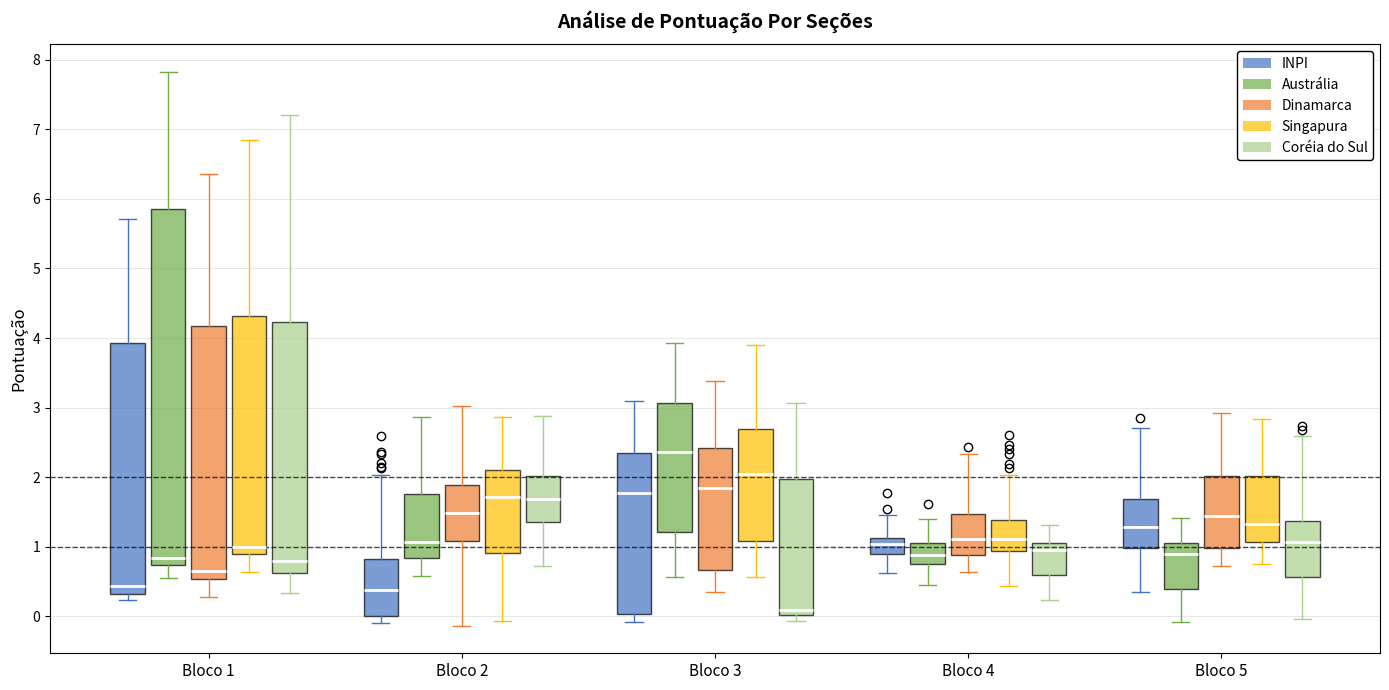

Comparing the boxes themselves (not the whiskers), which one is the tallest?

Bloco 1 (Austrália)